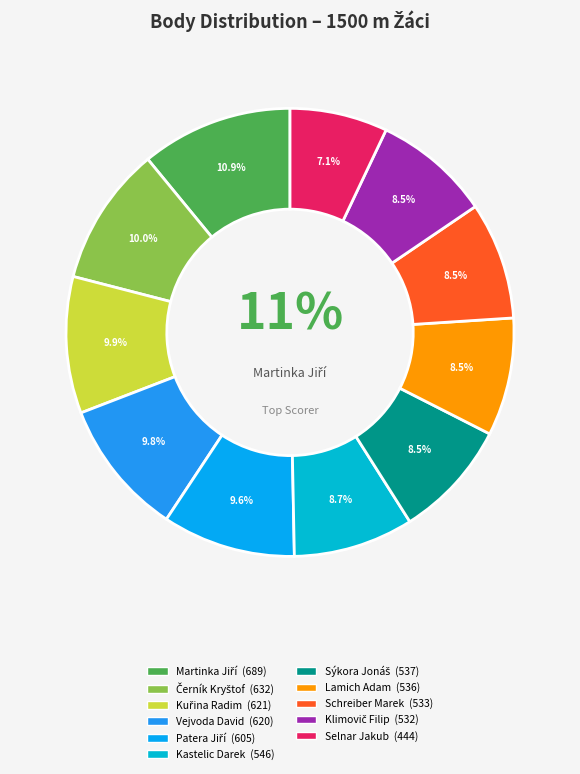

To the nearest percent, what is the difference between the largest and smallest slice percentages?

4%